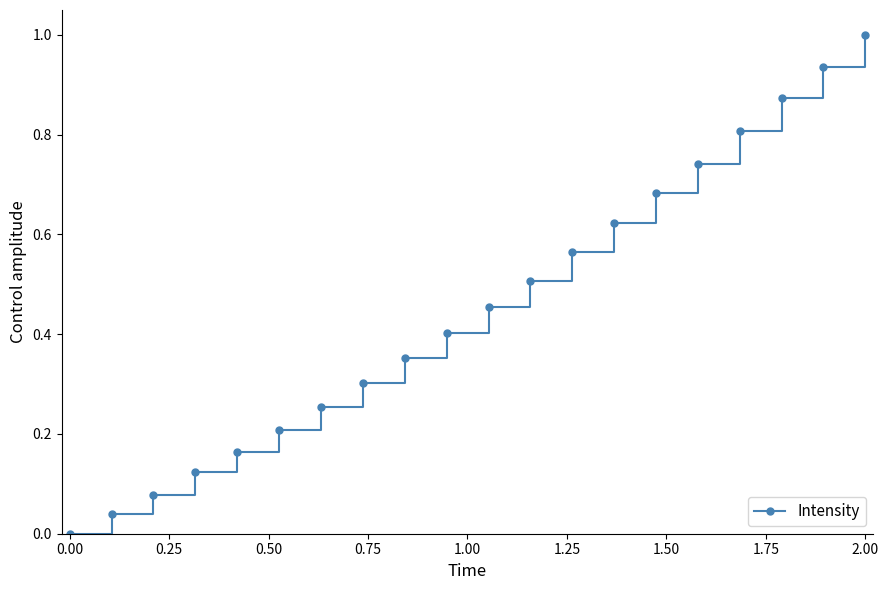

What is the sum of all values?

9.1